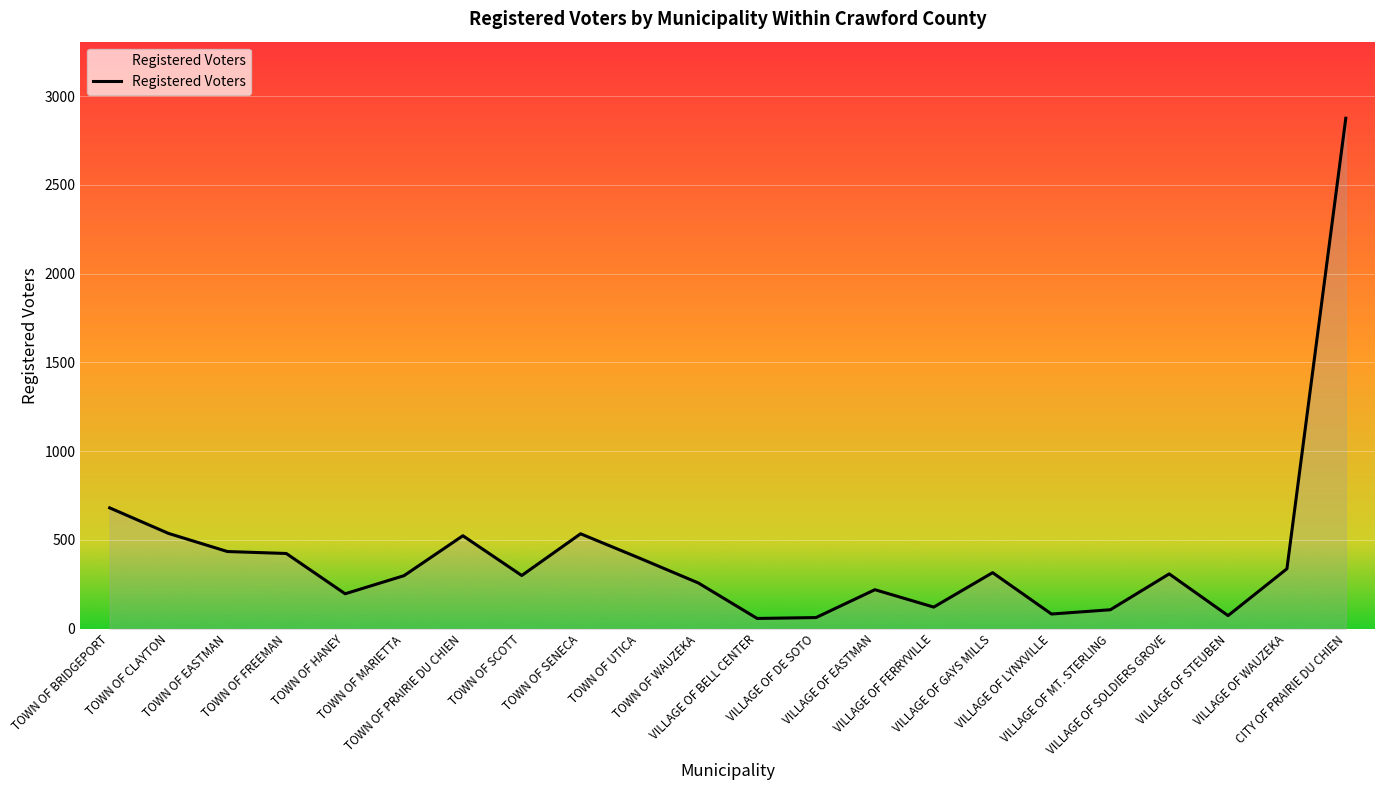

What is the maximum value shown in the chart?

2876